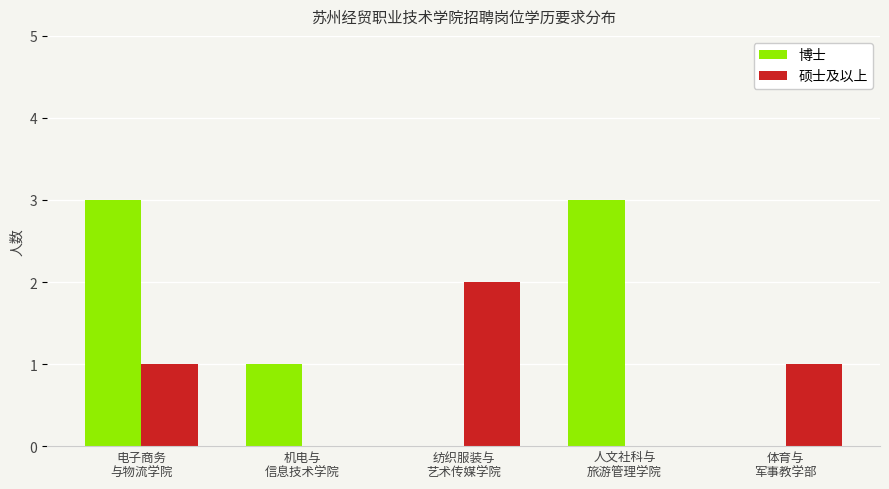

Reading right to left, transcribe all the data shown in this chart.

博士: 体育与
军事教学部=0	人文社科与
旅游管理学院=3	纺织服装与
艺术传媒学院=0	机电与
信息技术学院=1	电子商务
与物流学院=3
硕士及以上: 体育与
军事教学部=1	人文社科与
旅游管理学院=0	纺织服装与
艺术传媒学院=2	机电与
信息技术学院=0	电子商务
与物流学院=1